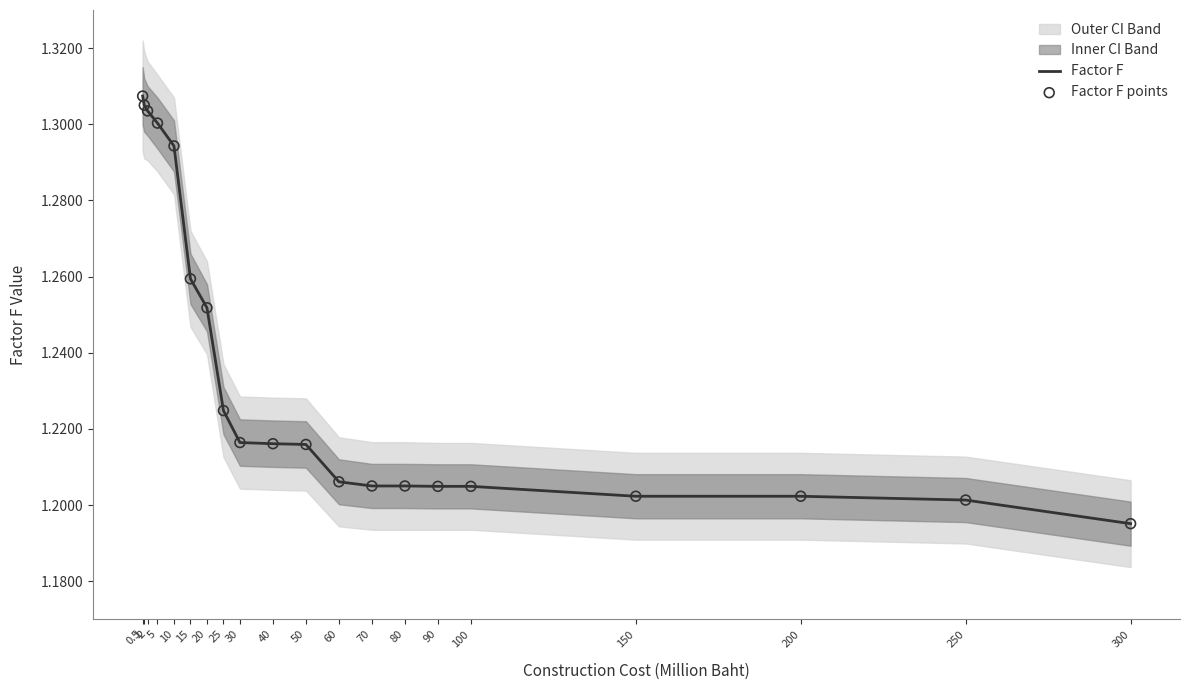

Is the value of Factor F points at 90 greater than the value of Factor F at 40?

No